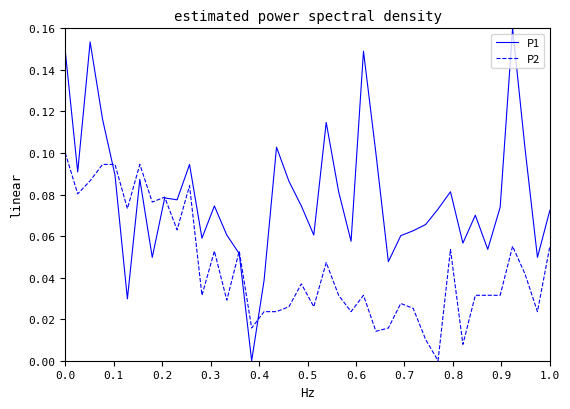

List the series in order of their overall mean, lowest first.

P2, P1